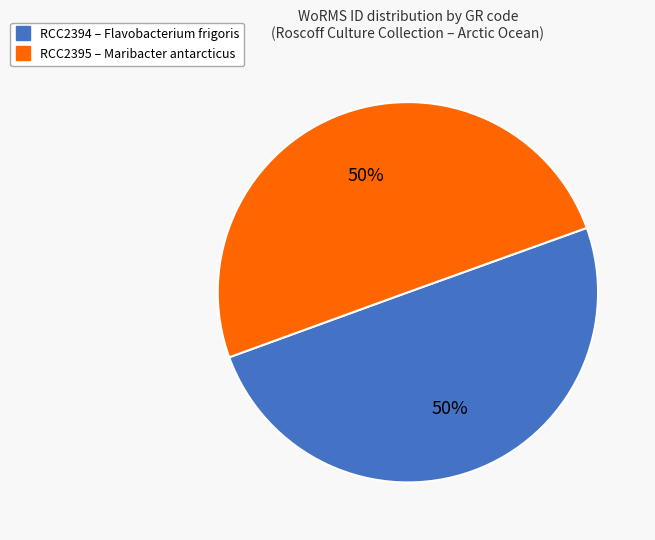

Do RCC2395 and RCC2394 together represent more than half of the pie?

Yes